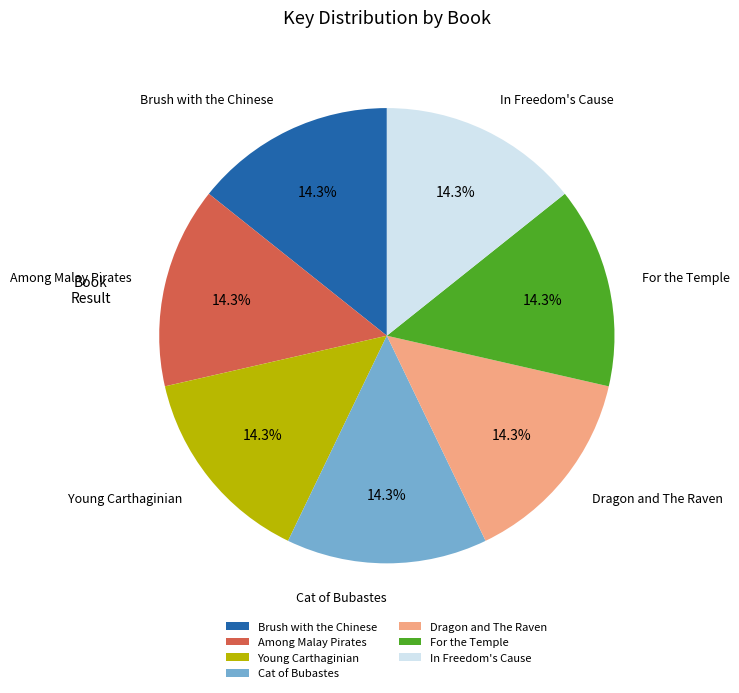

Combined, what portion of the pie is Dragon and The Raven and Young Carthaginian?

28.6%